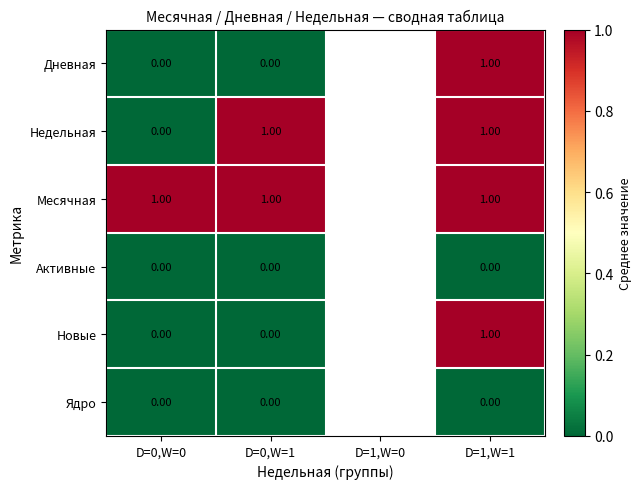

Is the value of Месячная at D=1,W=1 greater than the value of Ядро at D=0,W=0?

Yes